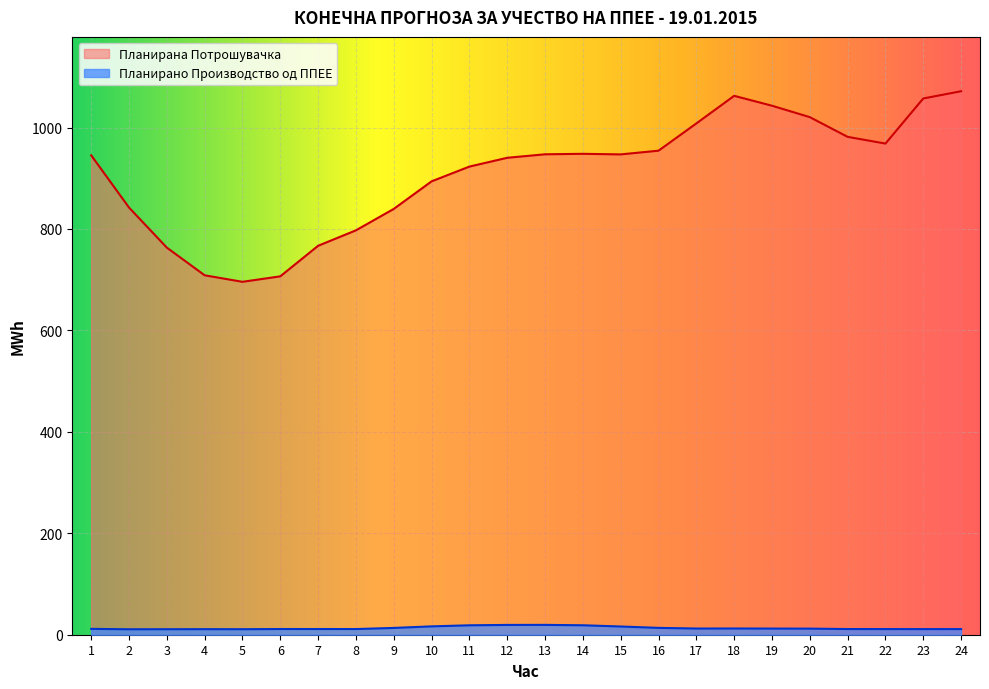

What is the spread (max minus min) of values at 3?

752.3